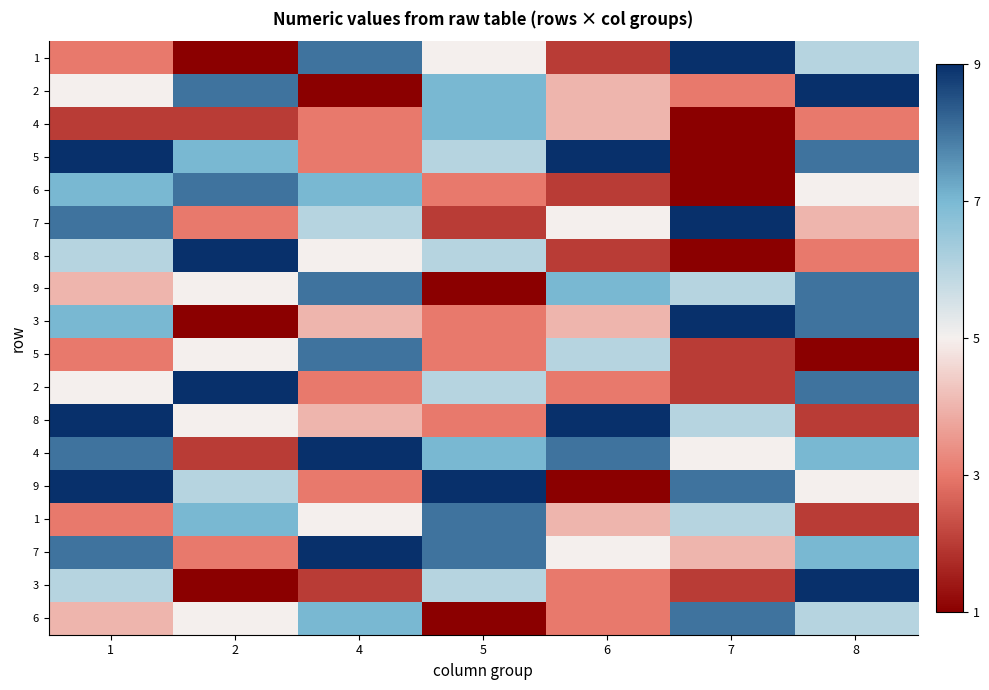

At which category is the sum across all series the highest?

1